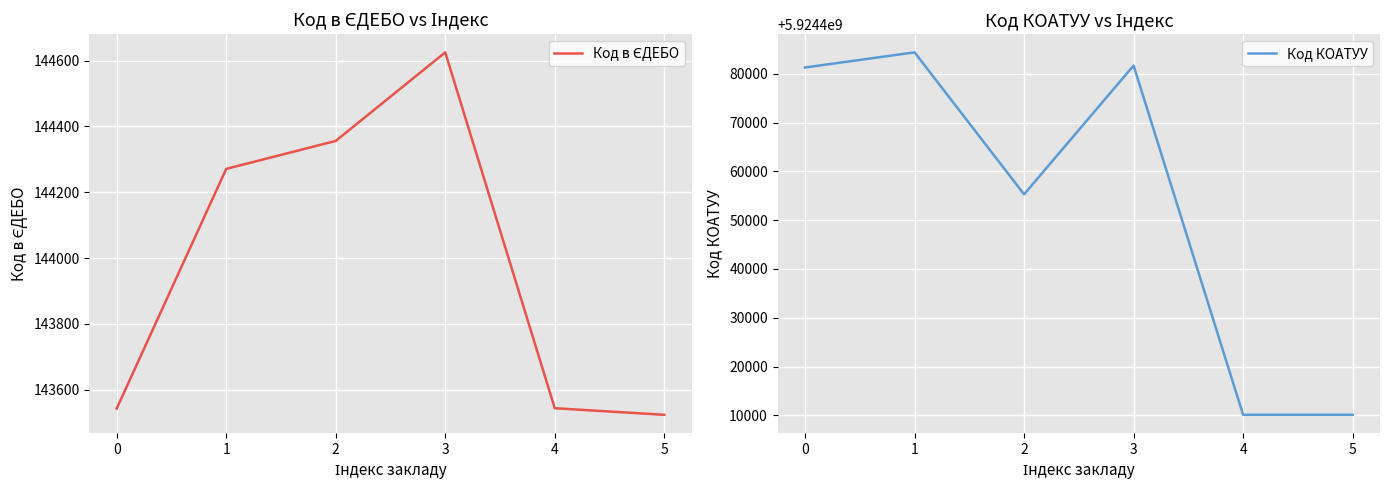

How many interior local peaks does the Код в ЄДЕБО series have?

1